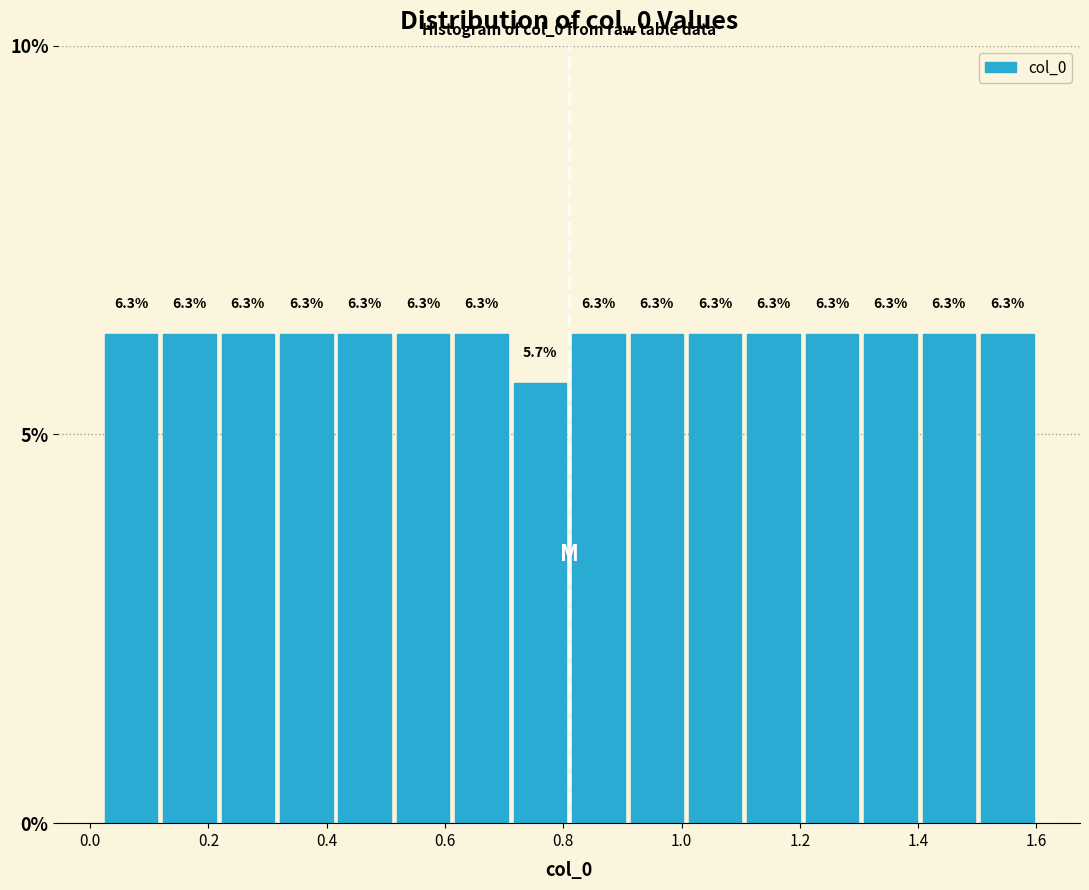

How tall is the bar that spans 0.62 to 0.72 on the x-axis? The bar edges are not printed on the chart, so give them approximately, as read against the axis.

6.3